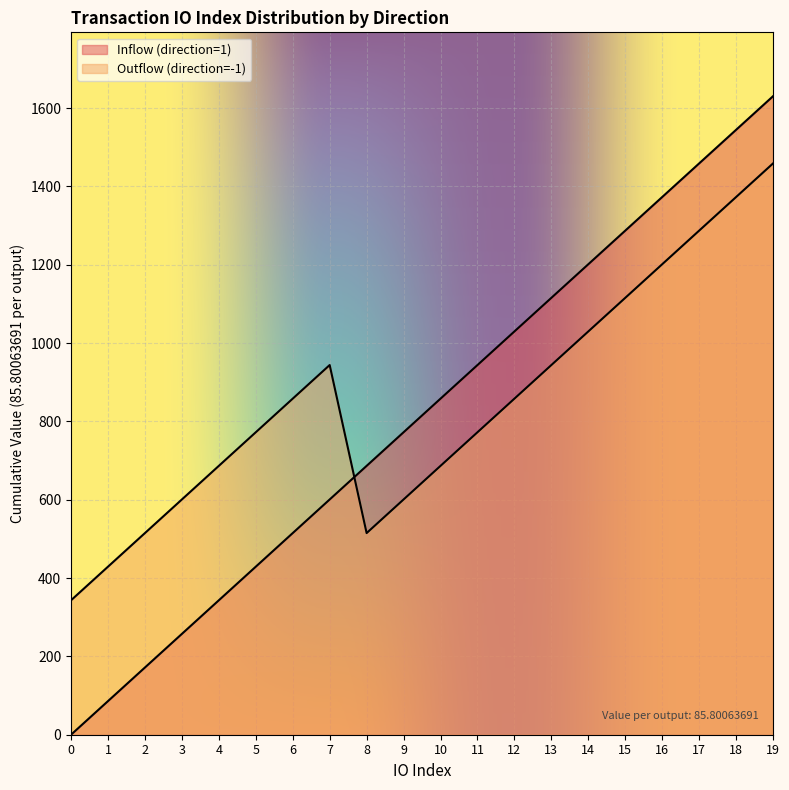

Is it true that Outflow (direction=-1) equals 425.4 at 12?

False